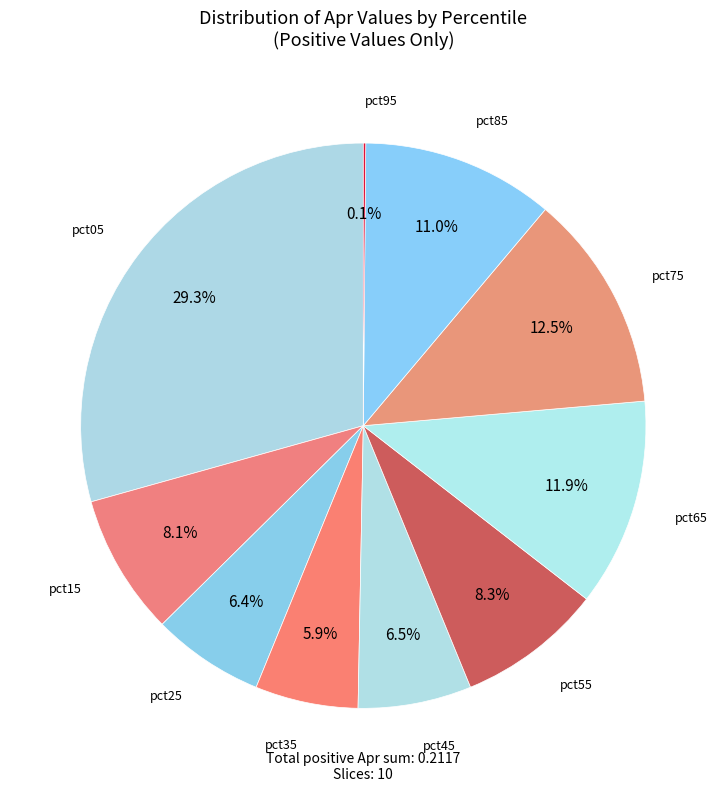

Is there any slice that represents more than half of the pie?

No